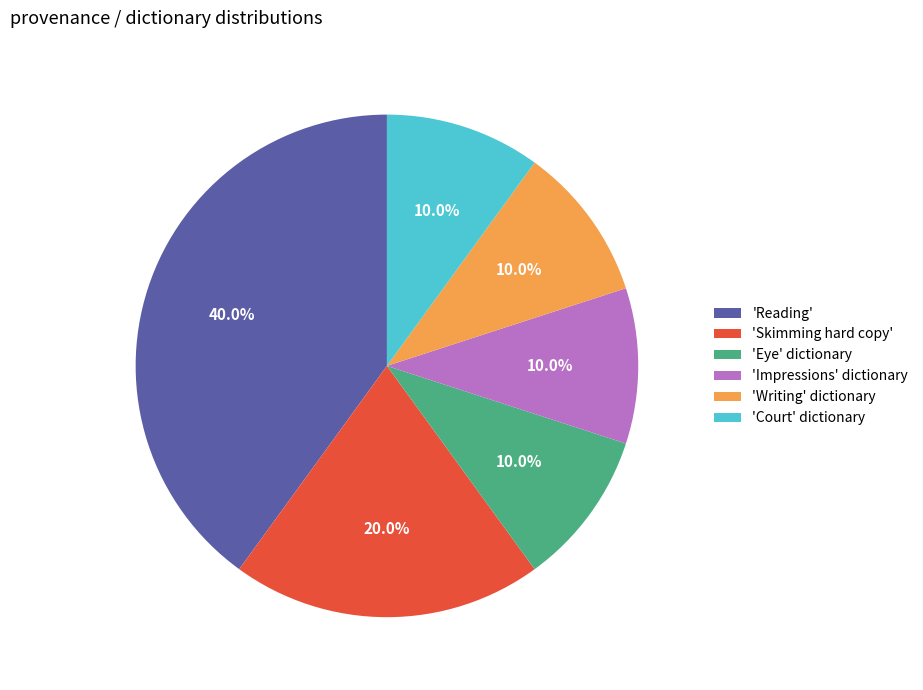

What is the ratio of the value at 'Court' dictionary to the value at 'Eye' dictionary?

1.0